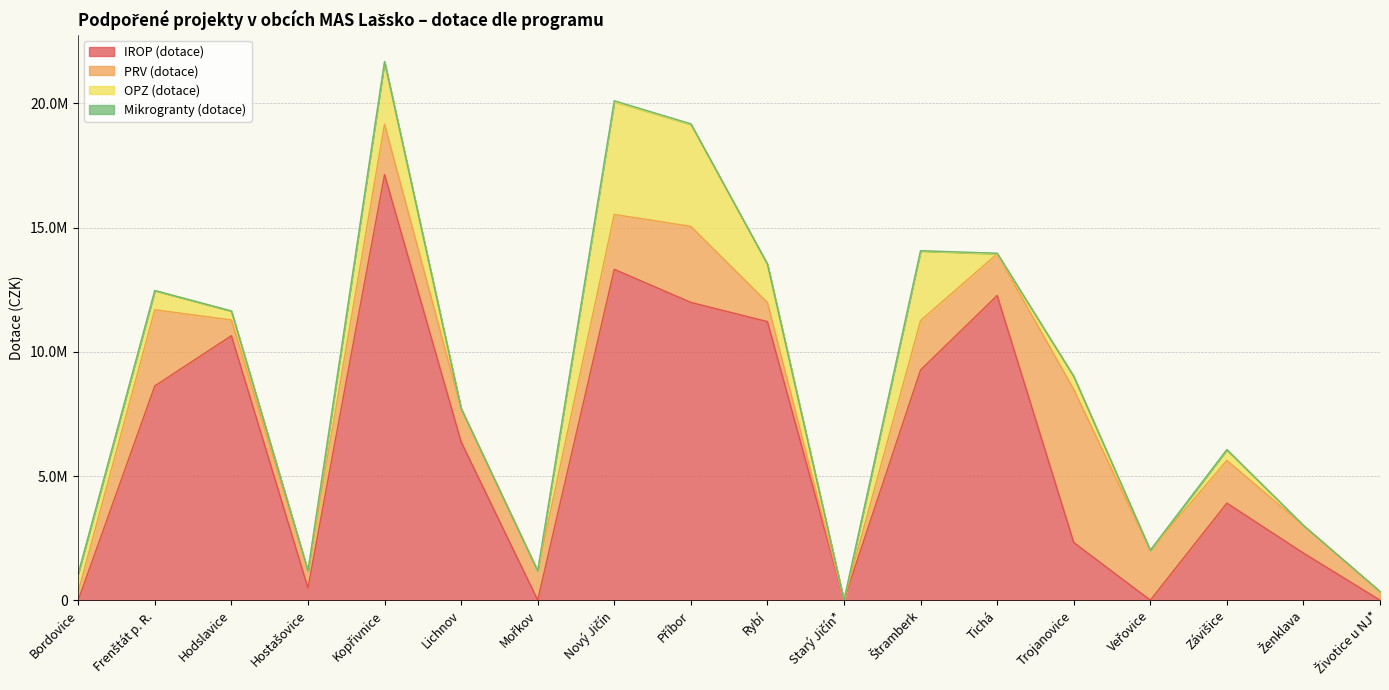

Is the value of IROP (dotace) at Kopřivnice greater than the value of OPZ (dotace) at Ženklava?

Yes